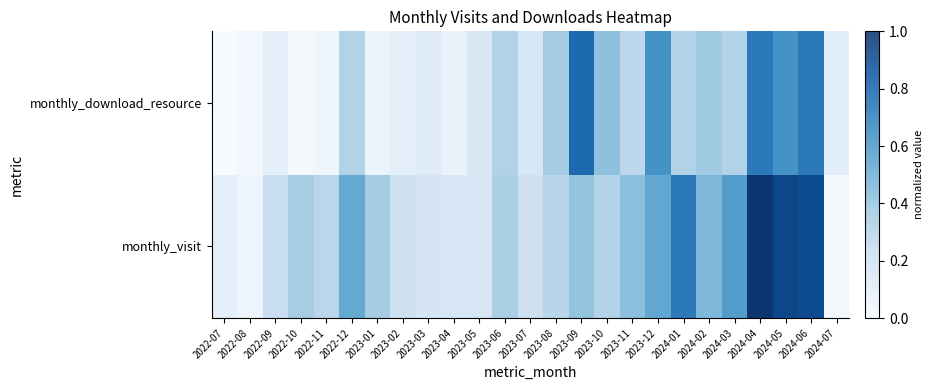

What is the spread (max minus min) of values at 2023-12?

0.1